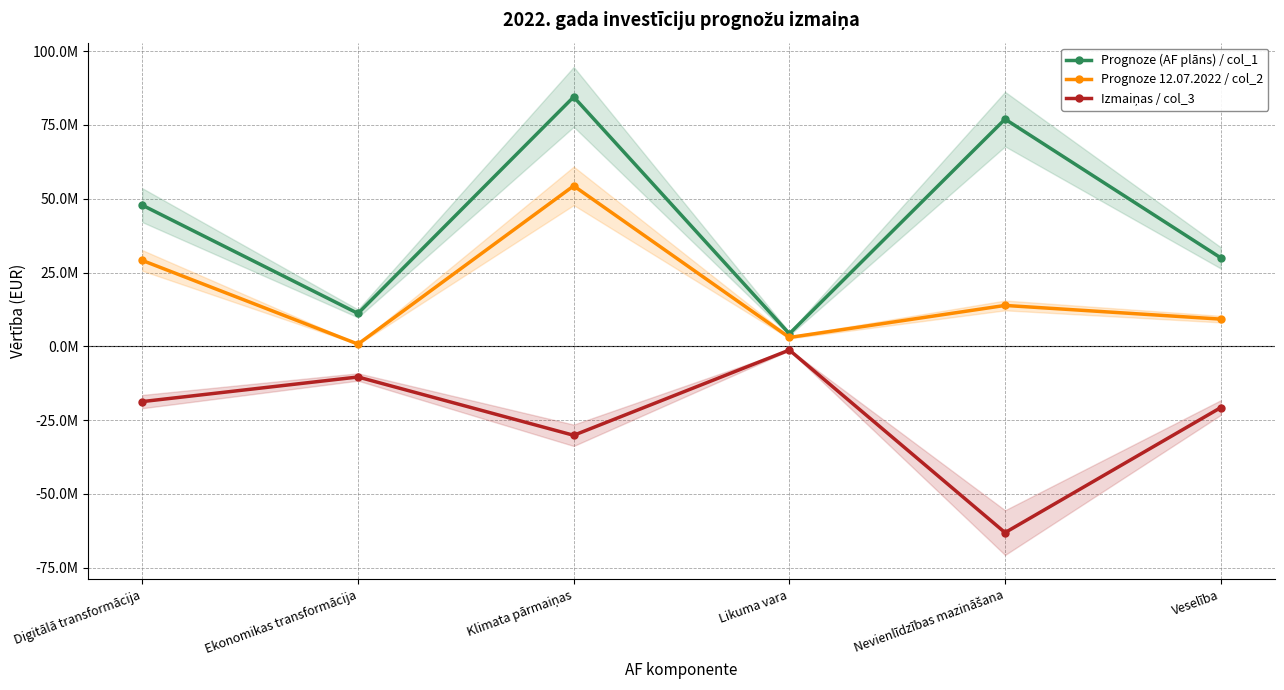

Which series has the largest total across all categories?

Prognoze (AF plāns) / col_1